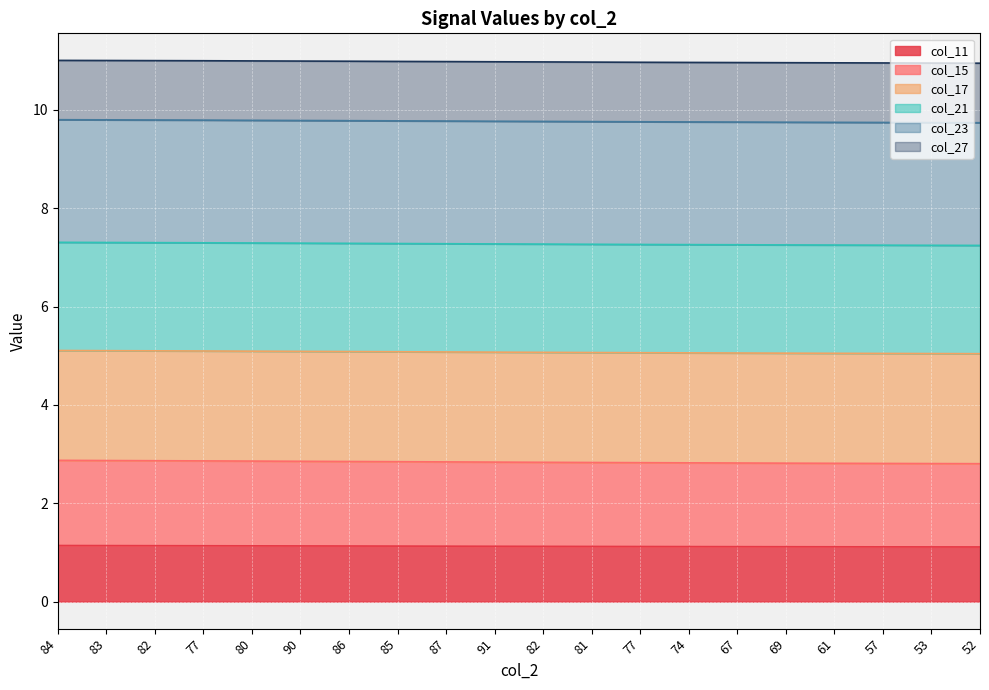

Which series has the widest spread of values?

col_15